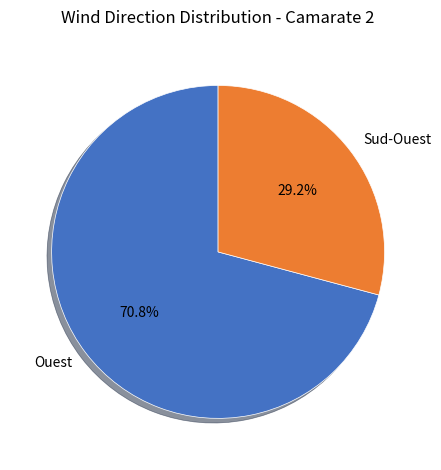

To the nearest percent, what is the average slice percentage?

50%